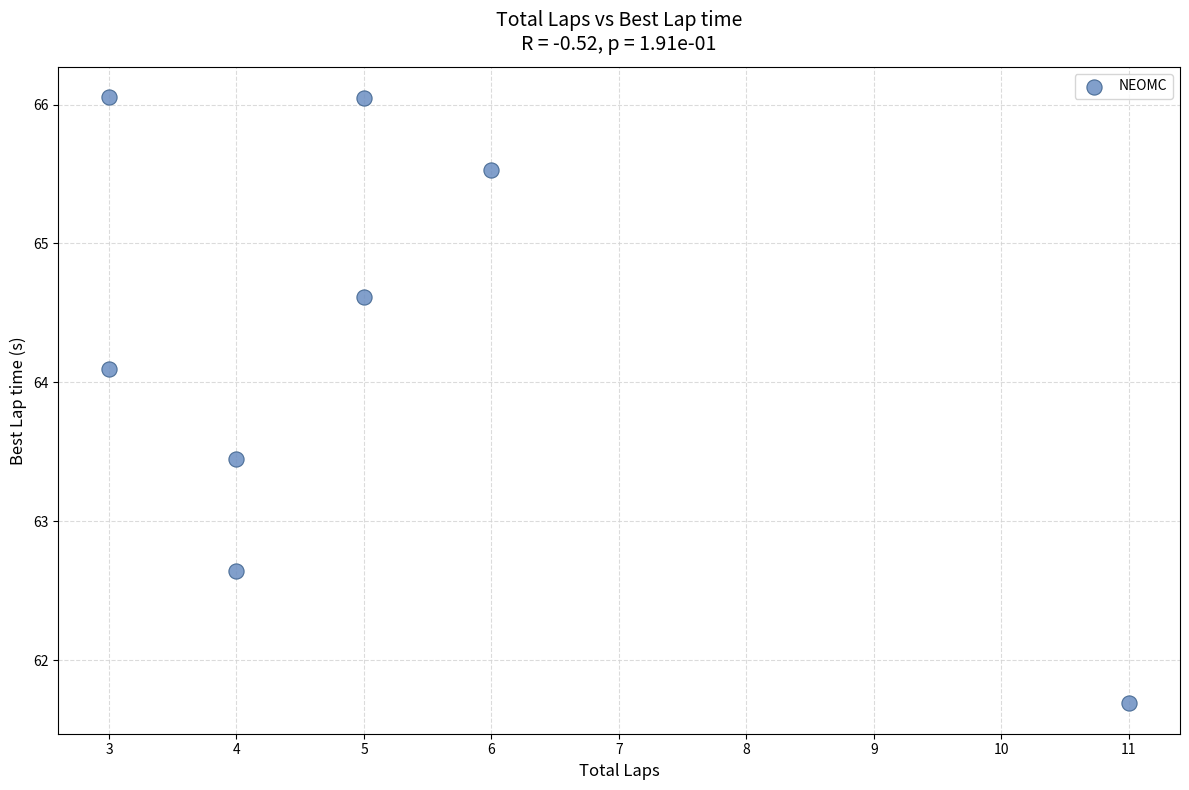

What Y value in the scatter plot is closest to 63?

62.6